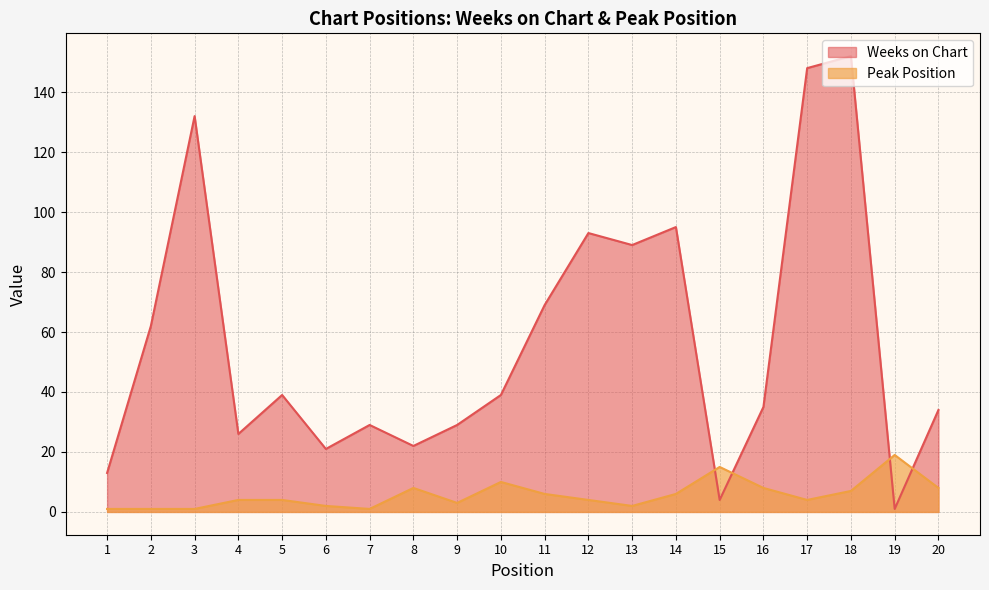

What is the spread (max minus min) of values at 9?

26